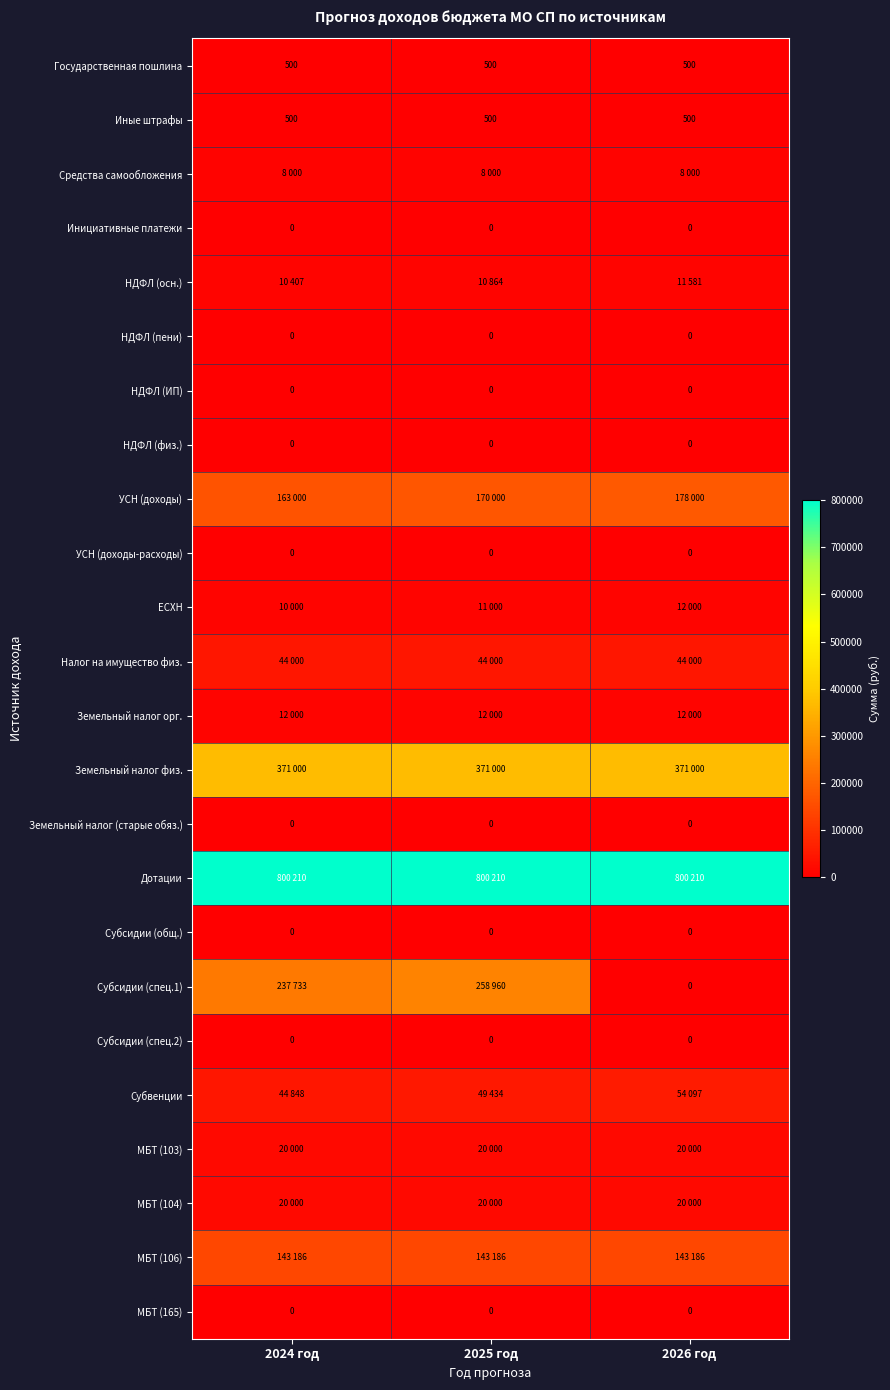

The Земельный налог (старые обяз.) series shows 0 at 2026 год. True or false?

True